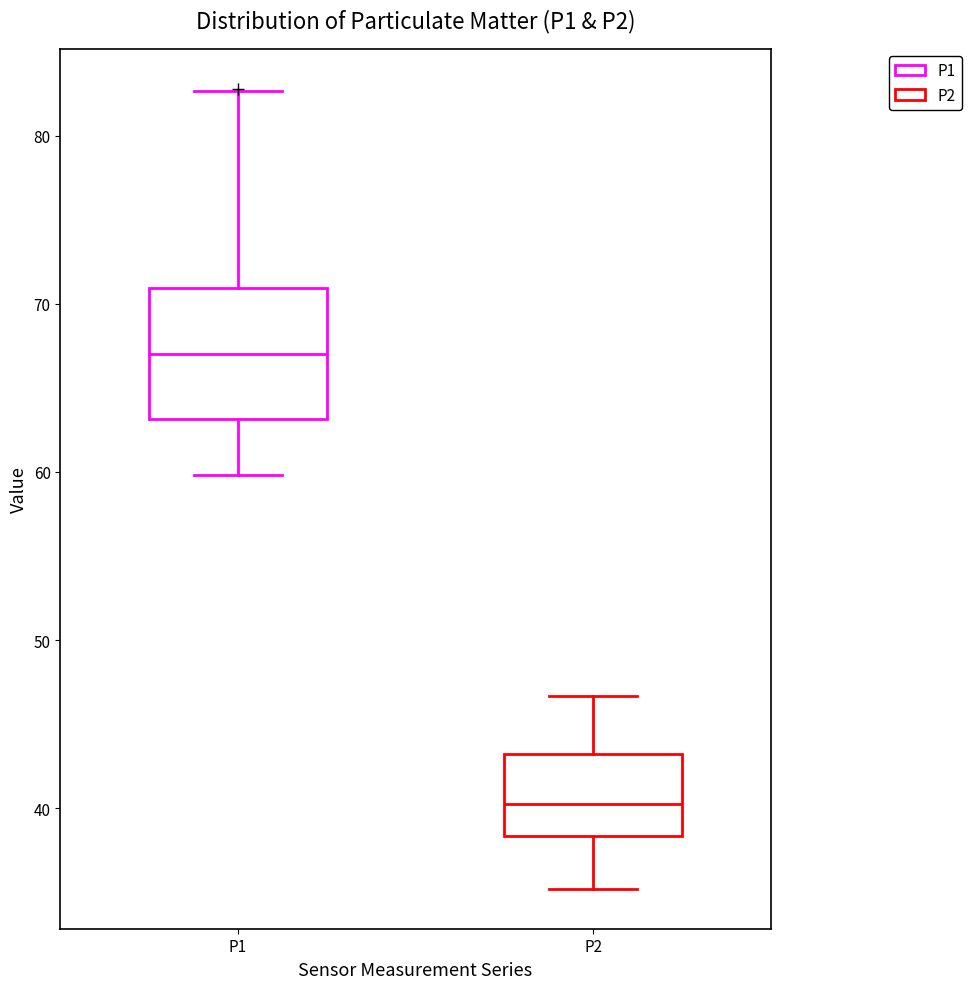

Which box has the lowest median line?

P2